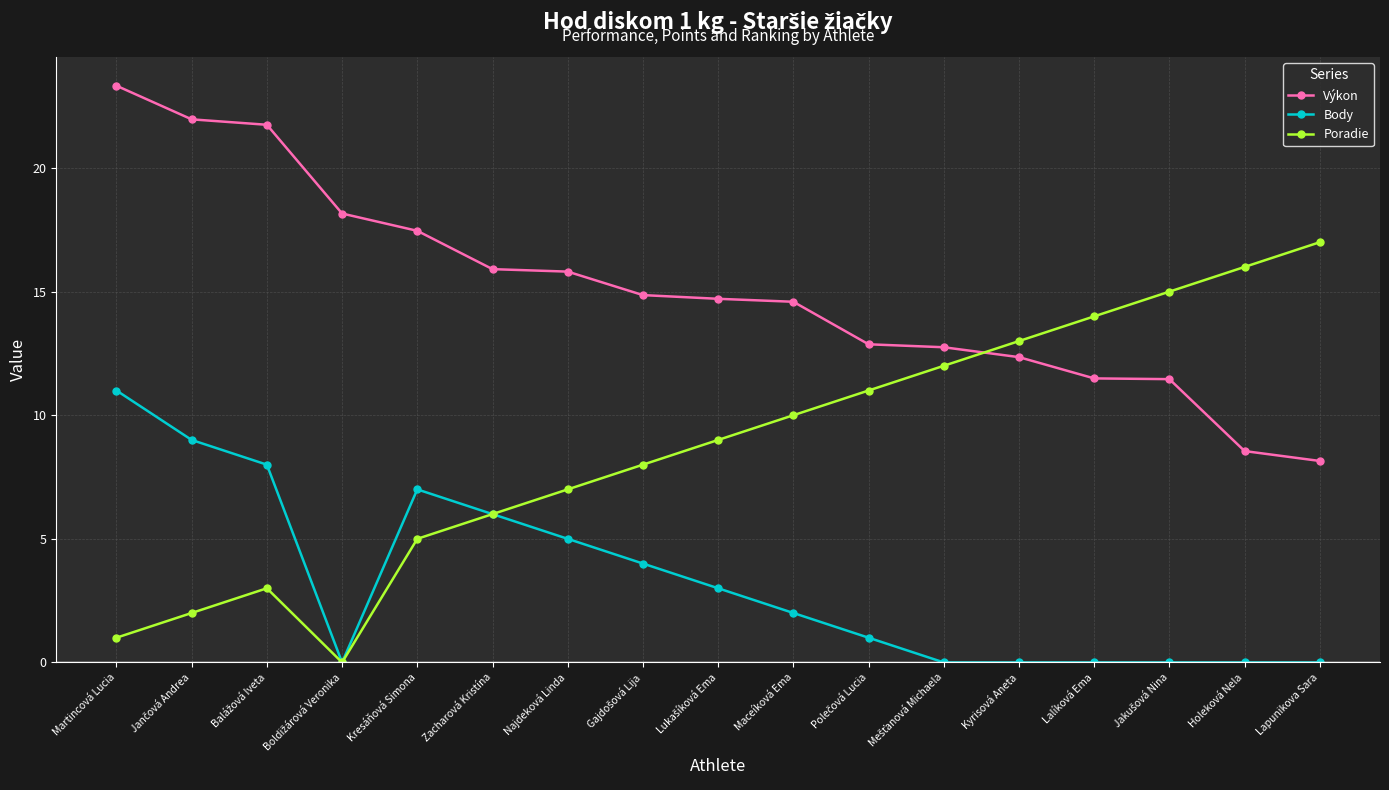

The value of Poradie at Maceíková Ema is 10.0. True or false?

True